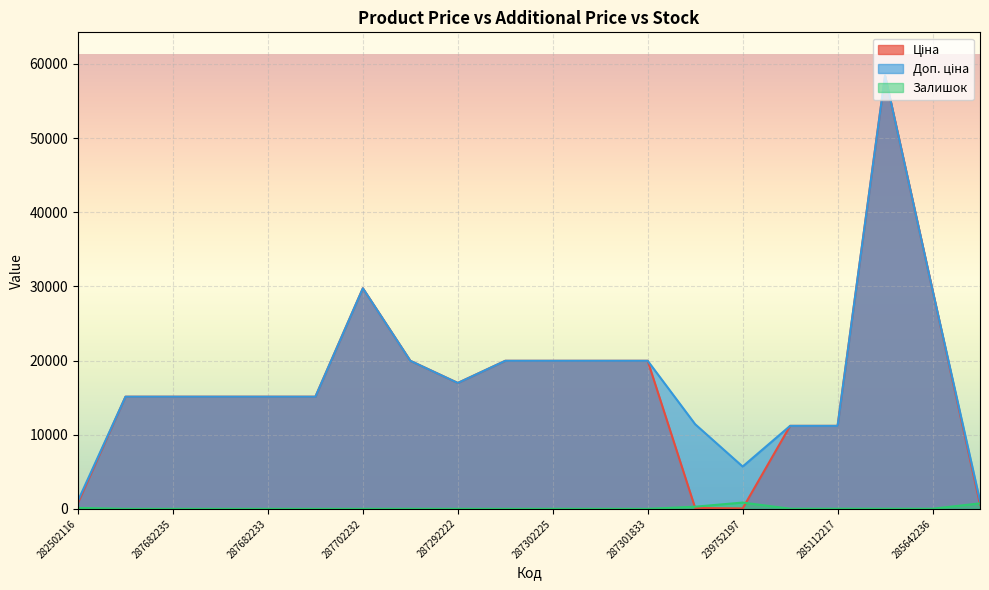

Where is the first local minimum for Ціна?

287292222